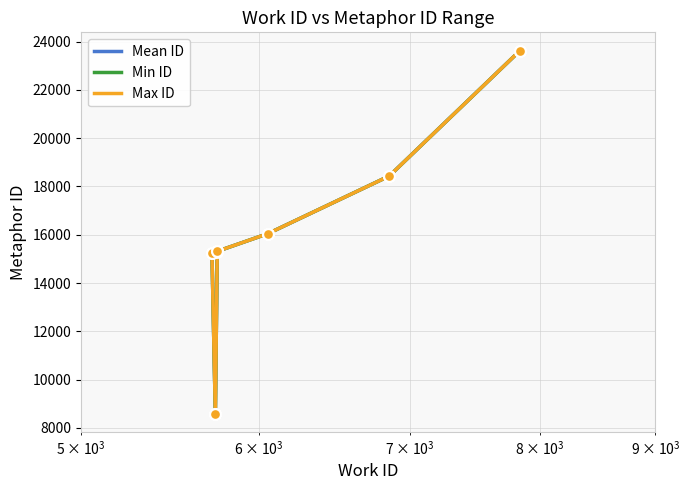

Rank the series by their average value, from highest to lowest.

Max ID, Mean ID, Min ID